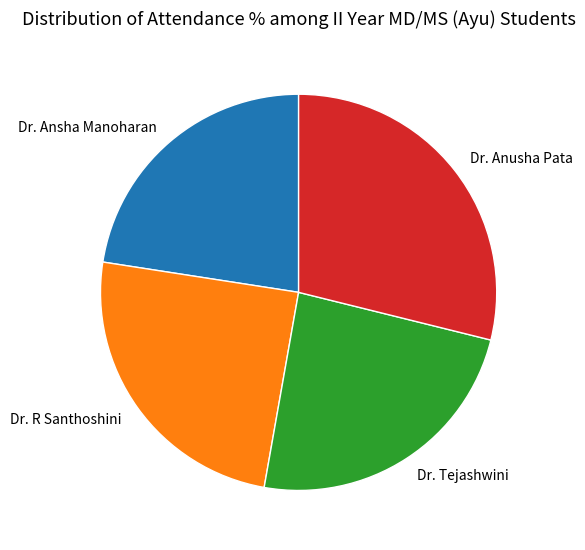

Combined, do Dr. Tejashwini and Dr. Ansha Manoharan account for over 50%?

No